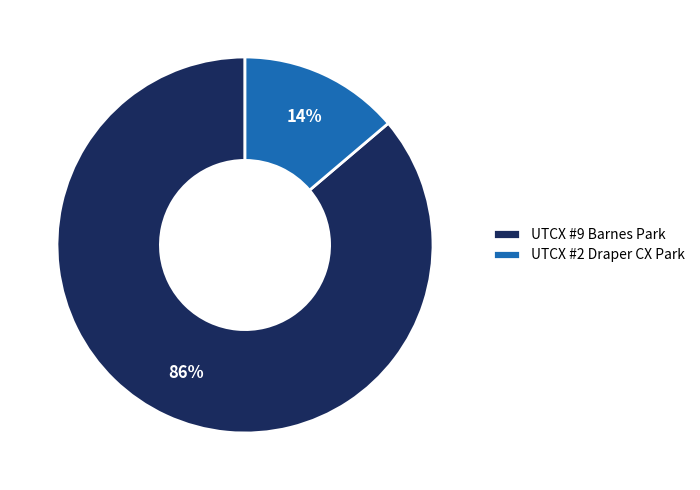

To the nearest percent, what is the difference between the UTCX #2 Draper CX Park and UTCX #9 Barnes Park slice percentages?

72%